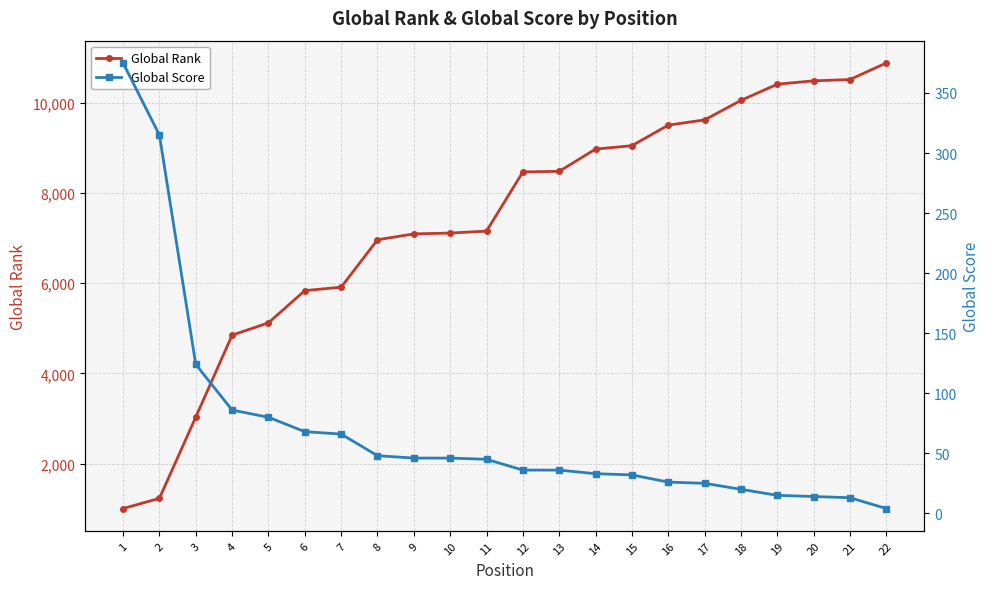

Does the chart have visible grid lines?

Yes